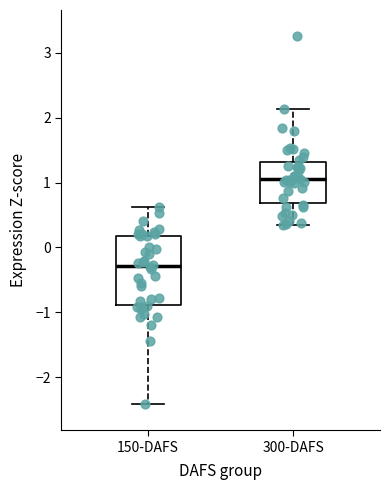

Reading left to right, transcribe this box plot: for each box, give where its median line is, the range the box spans, and where its two whiskers end, as read against the y-axis. The values are not printed on the chart, so give them approximately, as read against the axis.

150-DAFS: median -0.3, box -0.9 to 0.2, whiskers -2.4 to 0.6
300-DAFS: median 1.0, box 0.7 to 1.3, whiskers 0.3 to 2.1